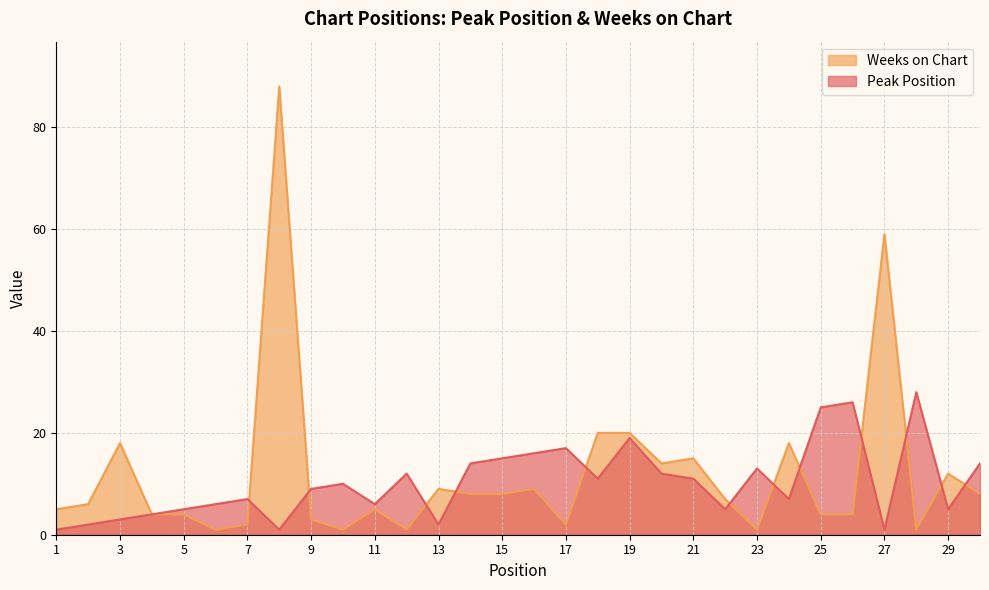

At which label does Weeks on Chart reach its minimum?

6